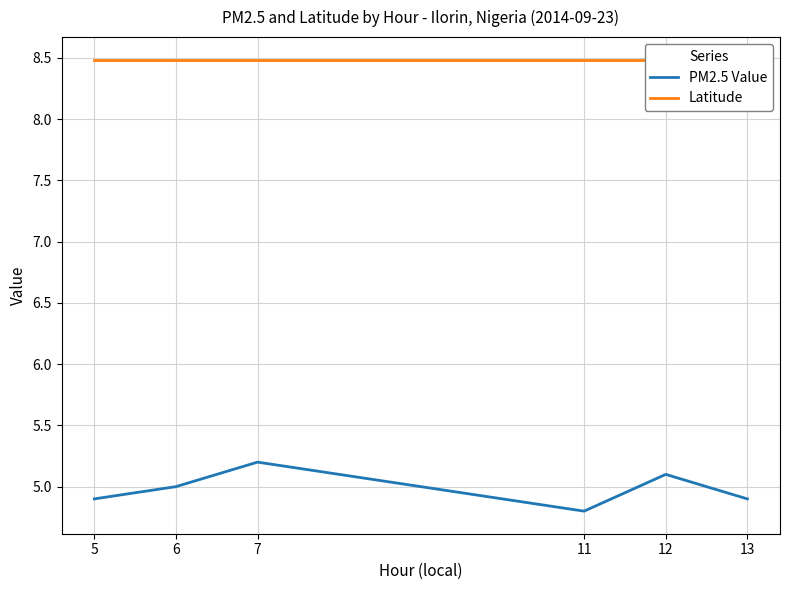

True or false: Latitude and PM2.5 Value intersect in this chart.

False